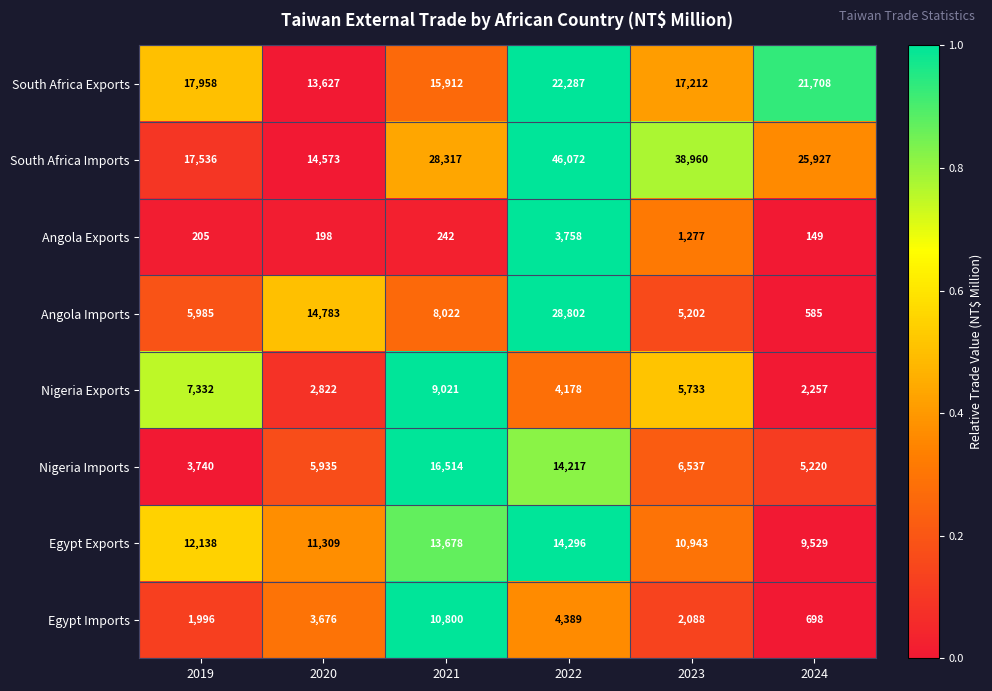

Count the number of data series in this chart.

8